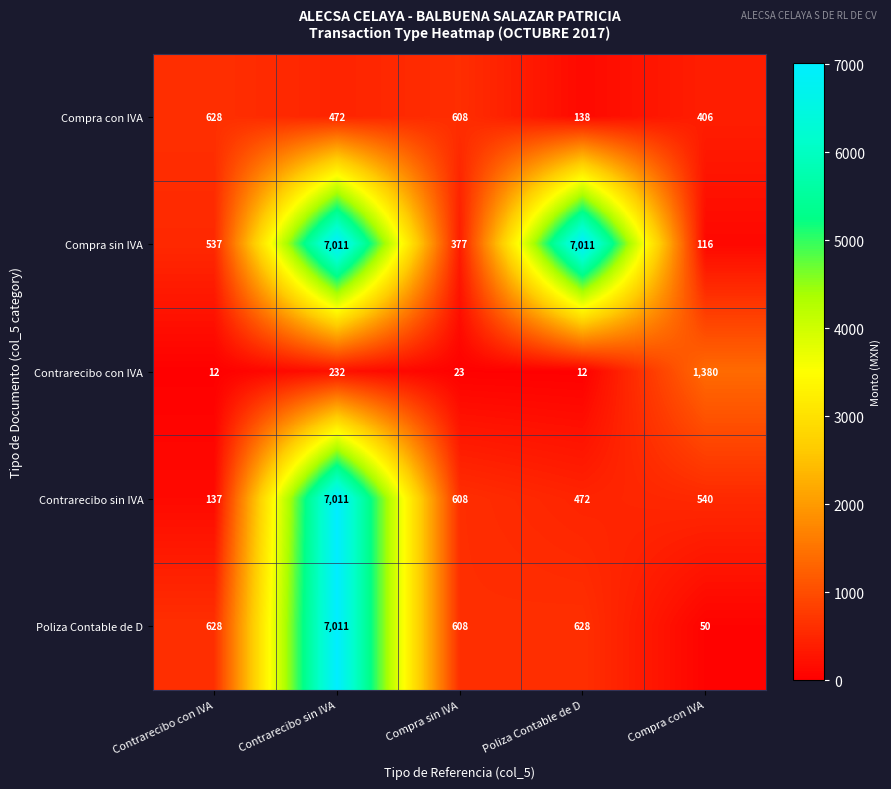

What is the greatest value displayed?

7011